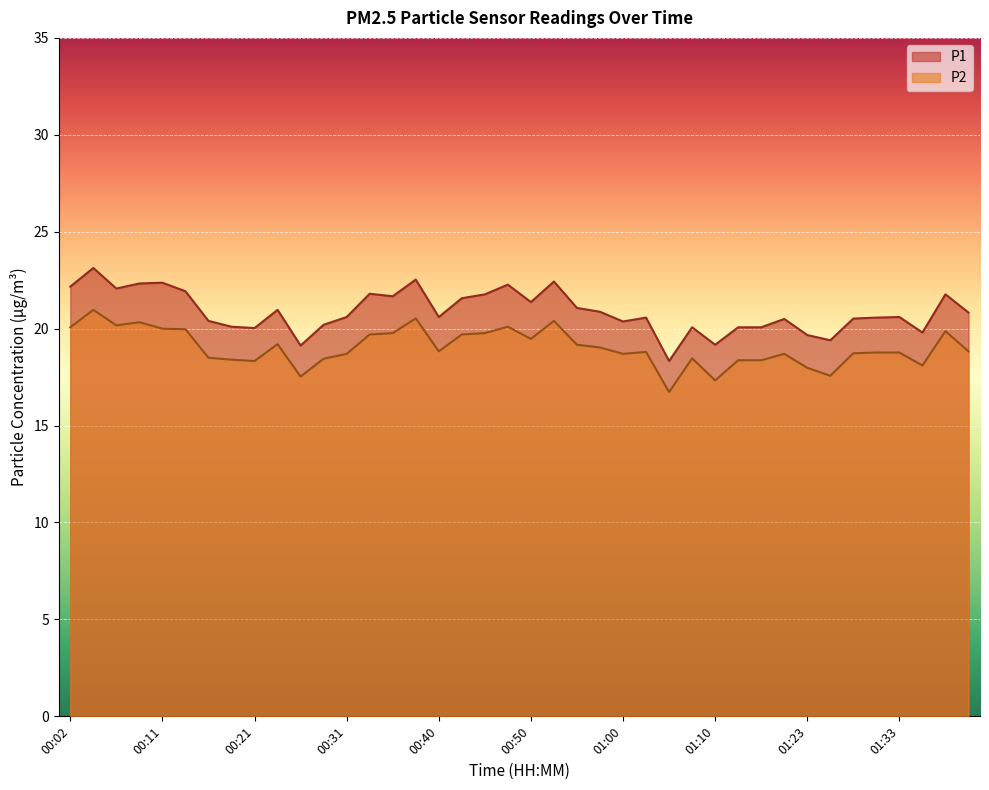

Which category has the highest value across all series?

00:04